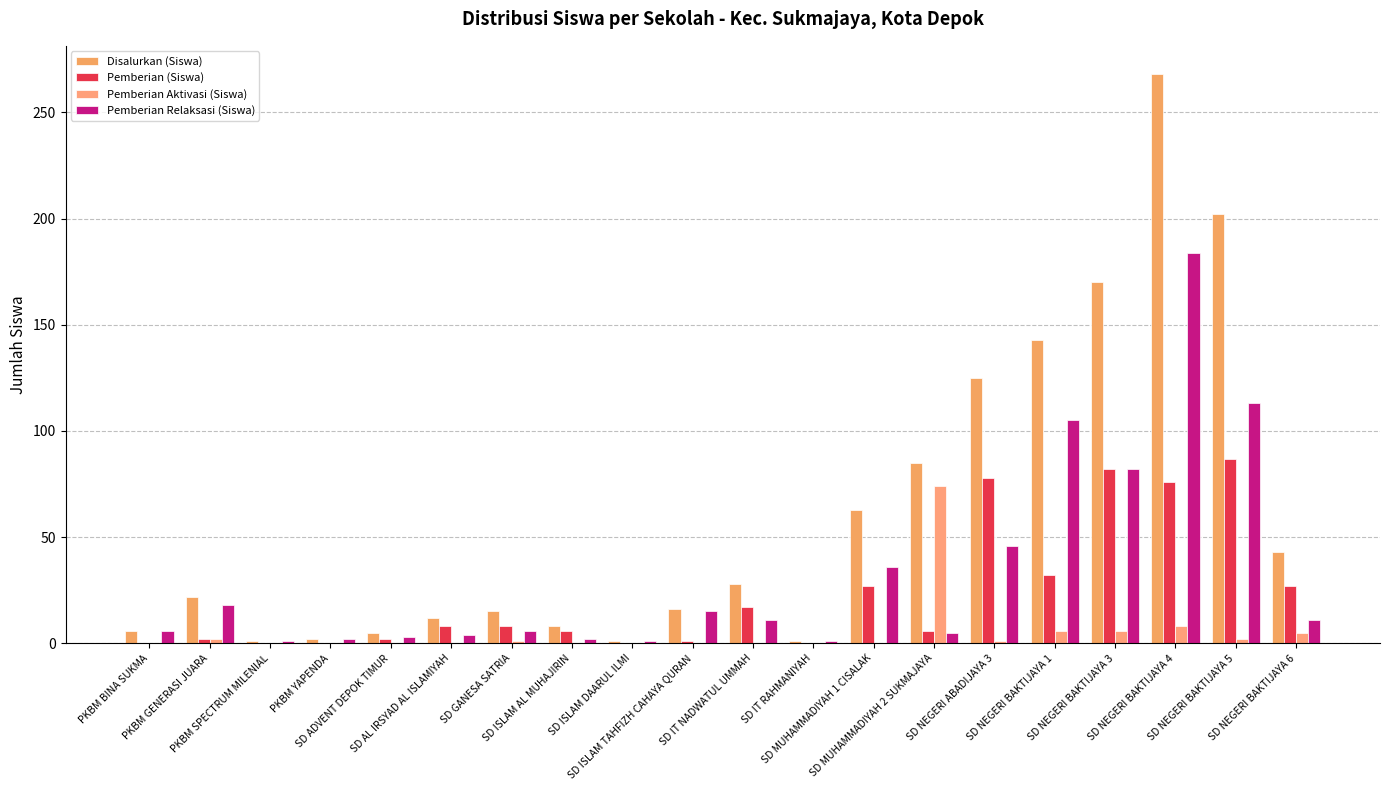

Rank the series by their average value, from highest to lowest.

Disalurkan (Siswa), Pemberian Relaksasi (Siswa), Pemberian (Siswa), Pemberian Aktivasi (Siswa)